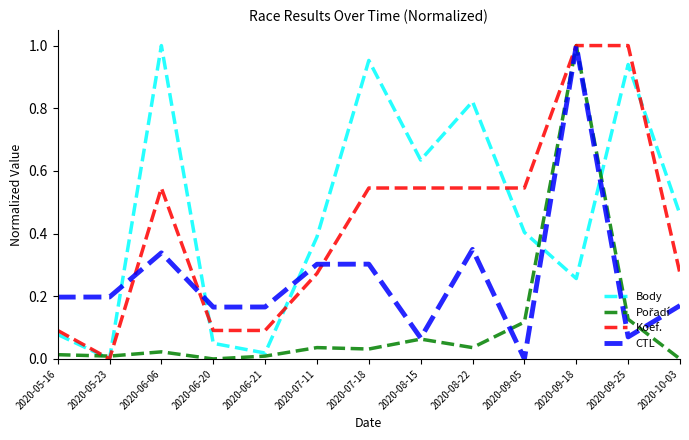

True or false: CTL has more than 0 points higher than both neighbors.

True